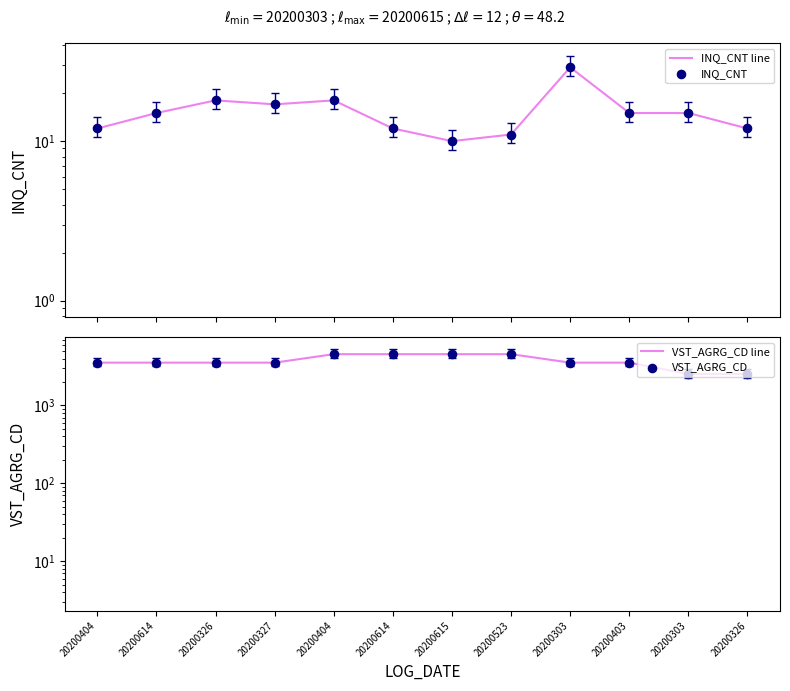

What are all the series names shown in the legend?

INQ_CNT line, INQ_CNT, VST_AGRG_CD line, VST_AGRG_CD